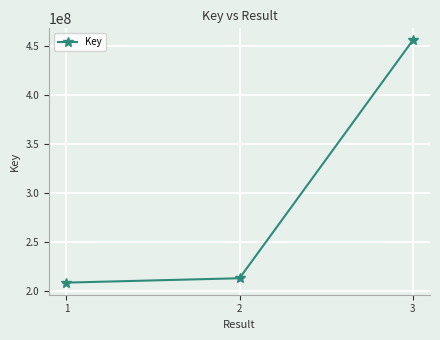

List the labels in order of value, smallest first.

1, 2, 3